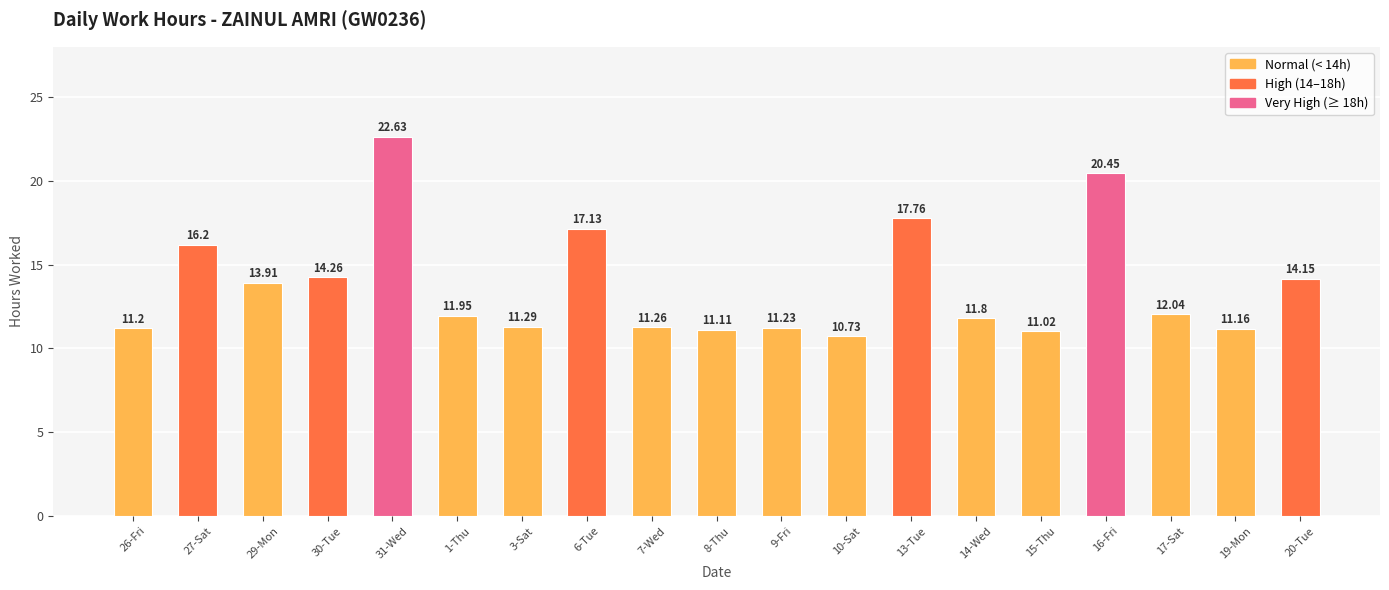

What position from the right is 14-Wed?

6